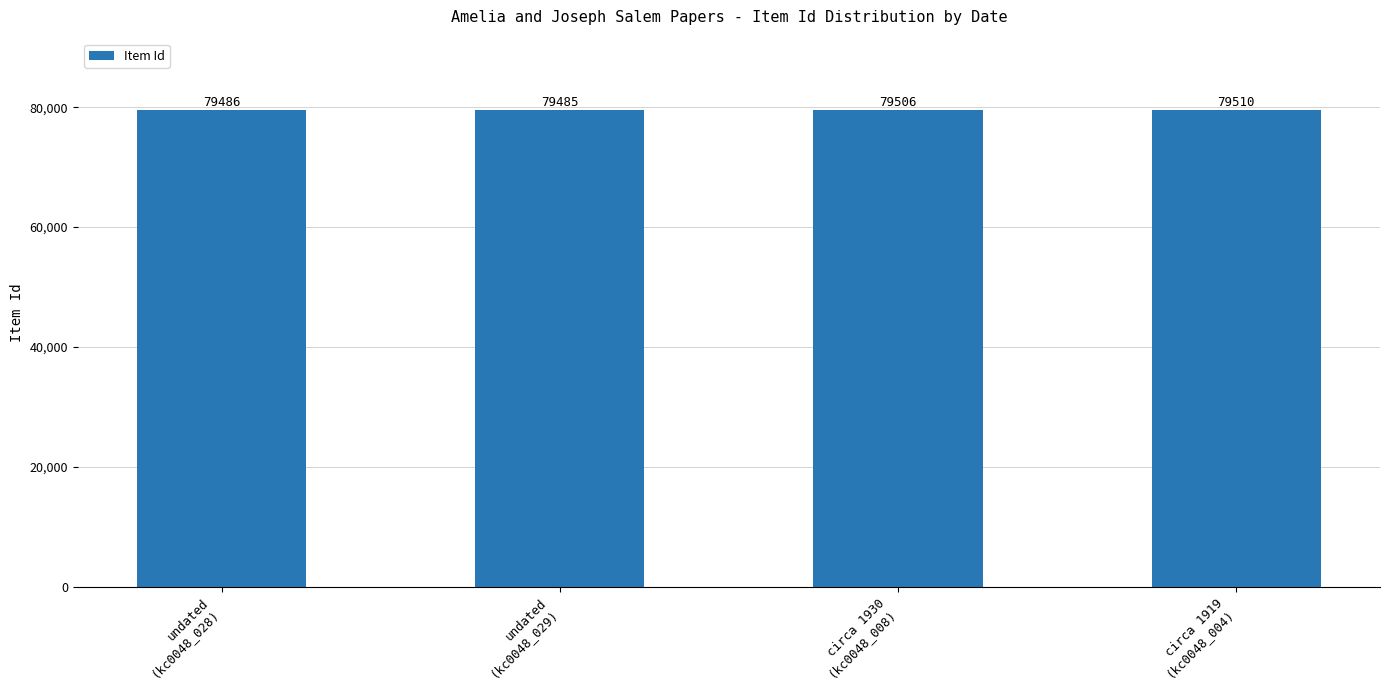

How many data points are less than 79506?

2